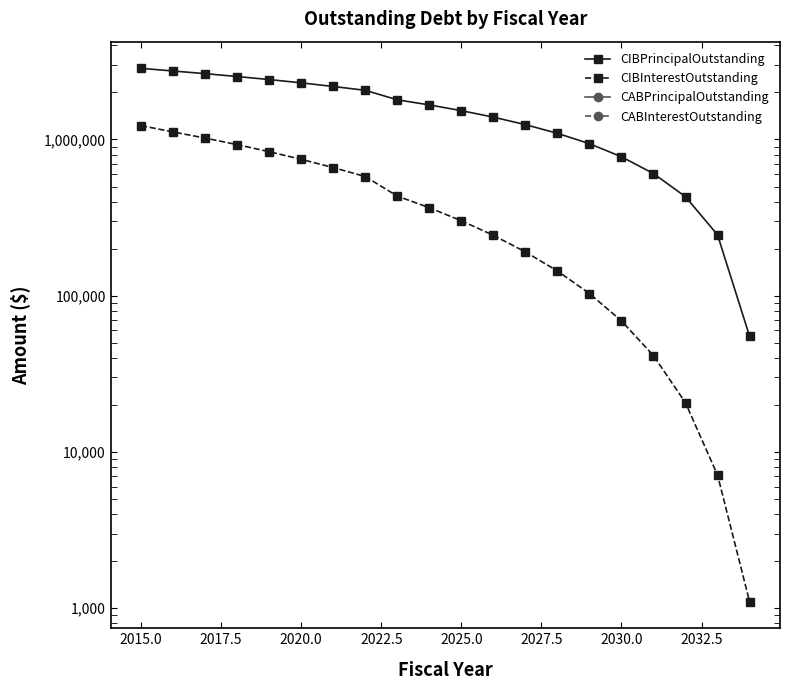

Is the value of CIBPrincipalOutstanding at 10 greater than the value of CIBInterestOutstanding at 11?

Yes